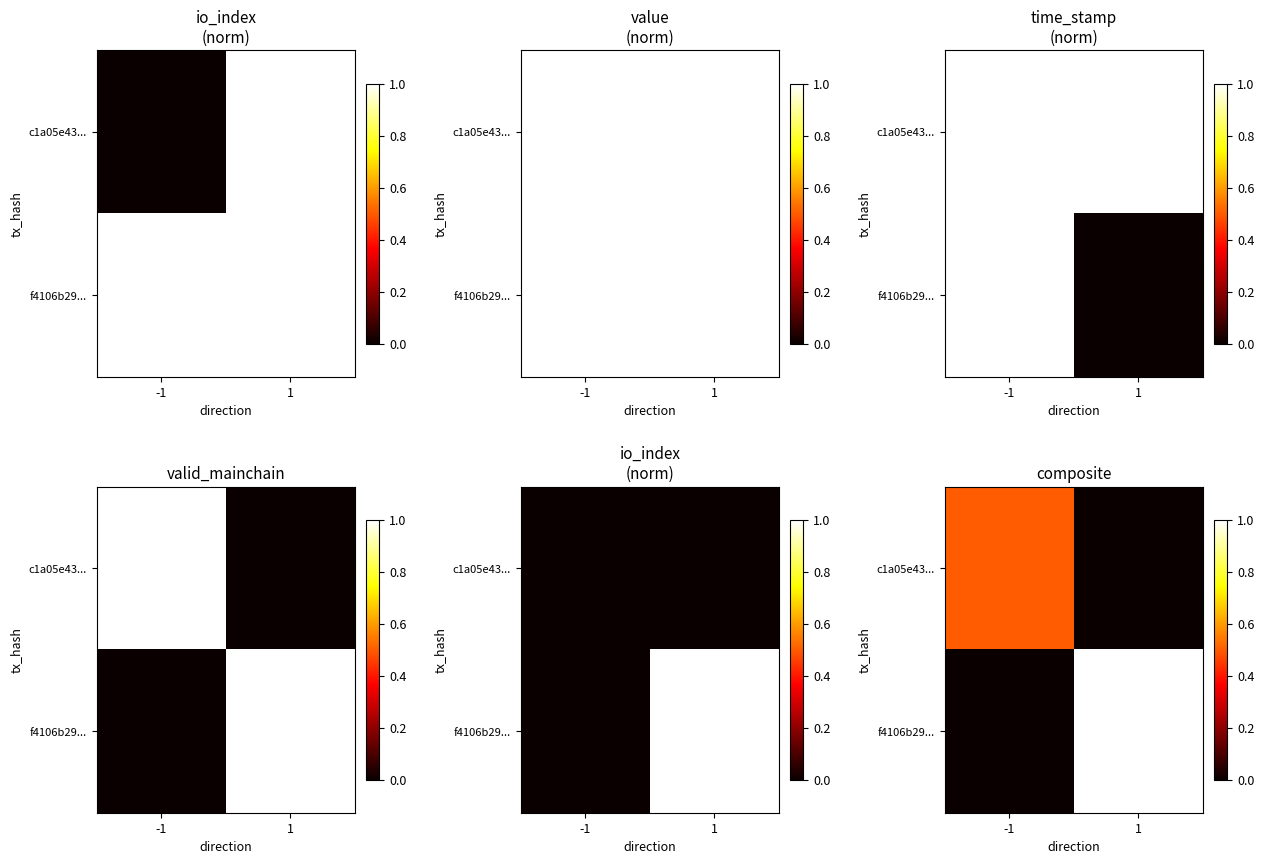

The c1a05e43... series shows 0.0 at 1. True or false?

True